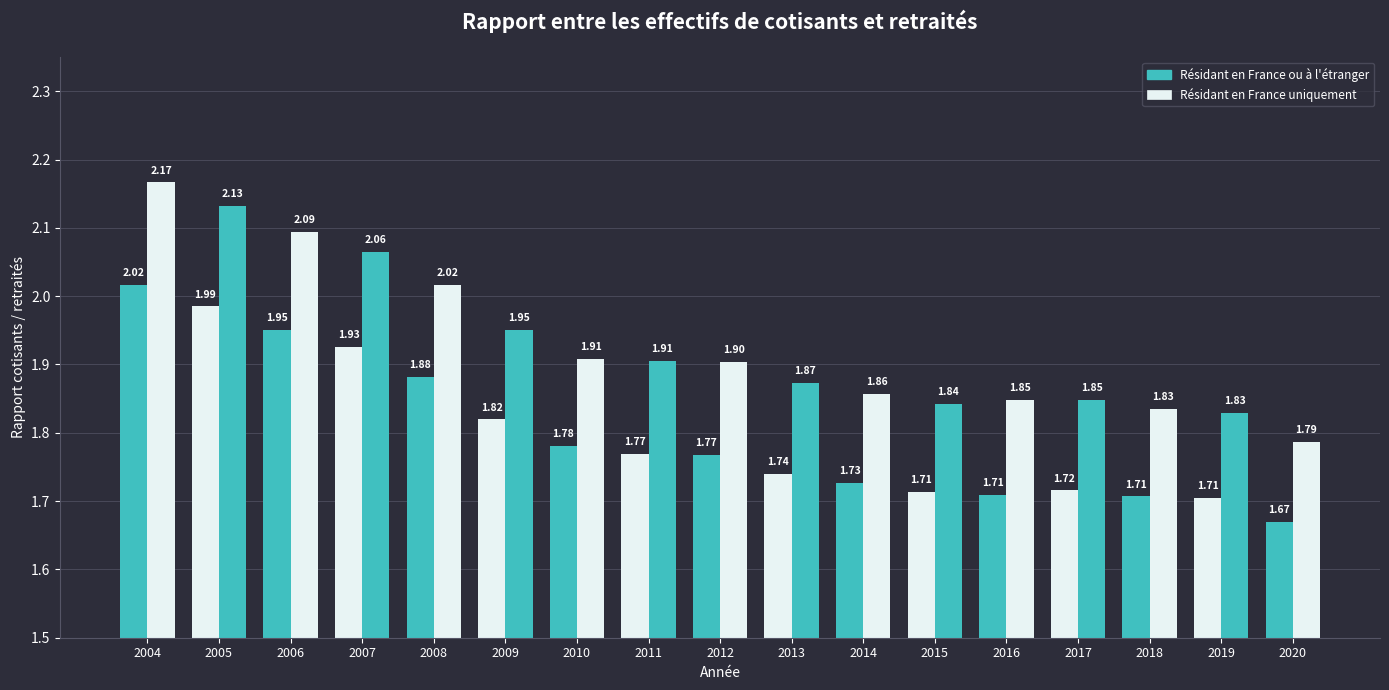

Read the Résidant en France ou à l'étranger value at 2019.

1.7